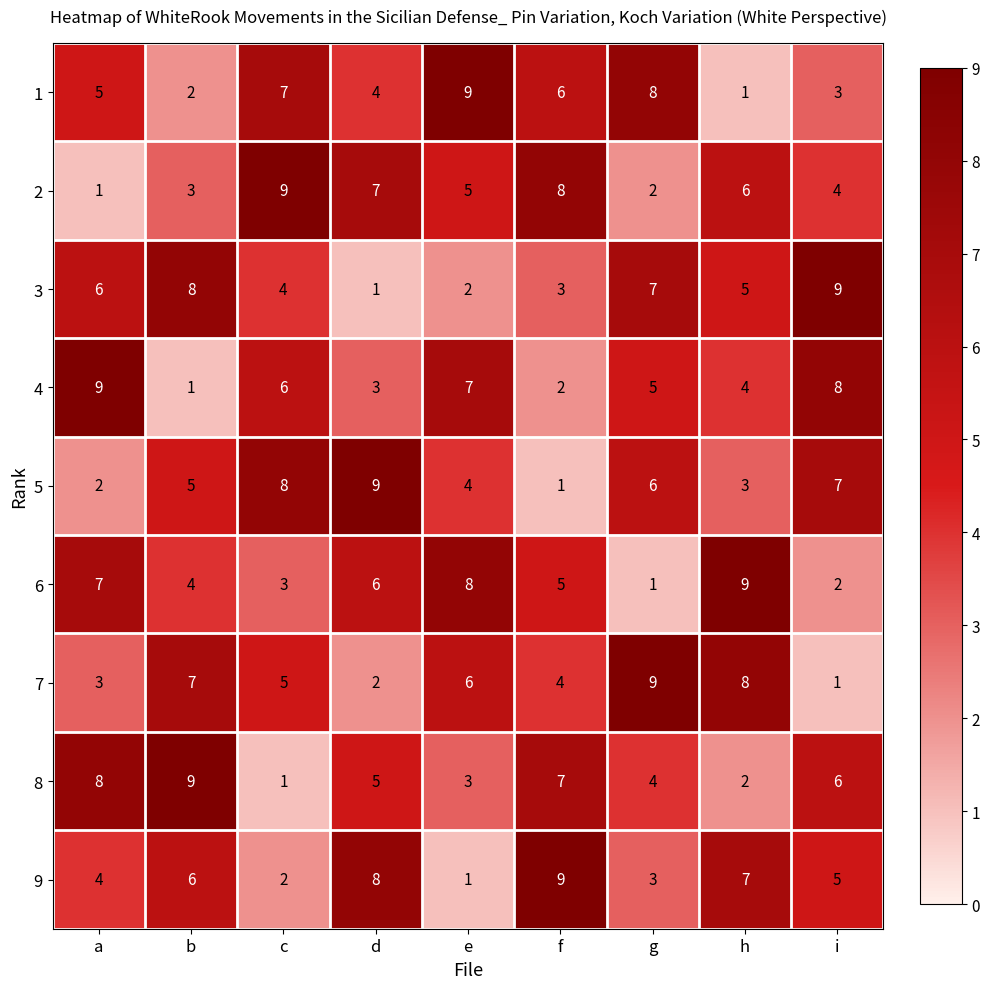

What is the total value across all series at g?

45